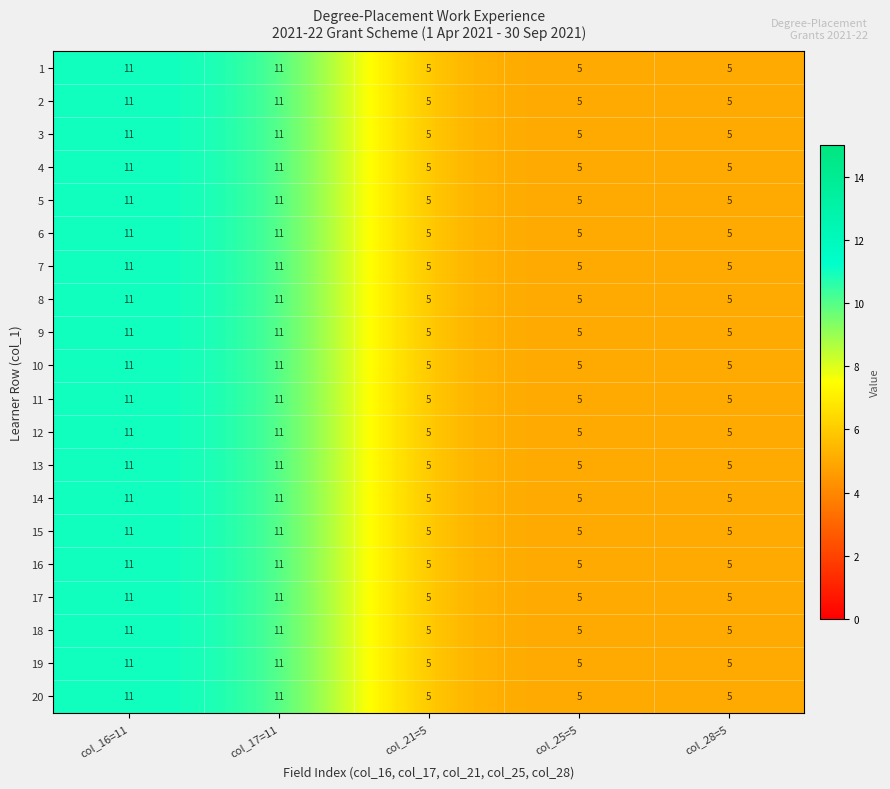

Read the 13 value at col_25=5.

5